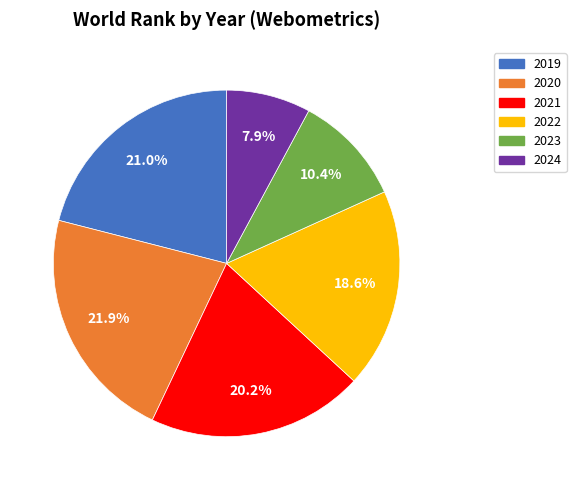

What is the ratio of the value at 2024 to the value at 2019?

0.4